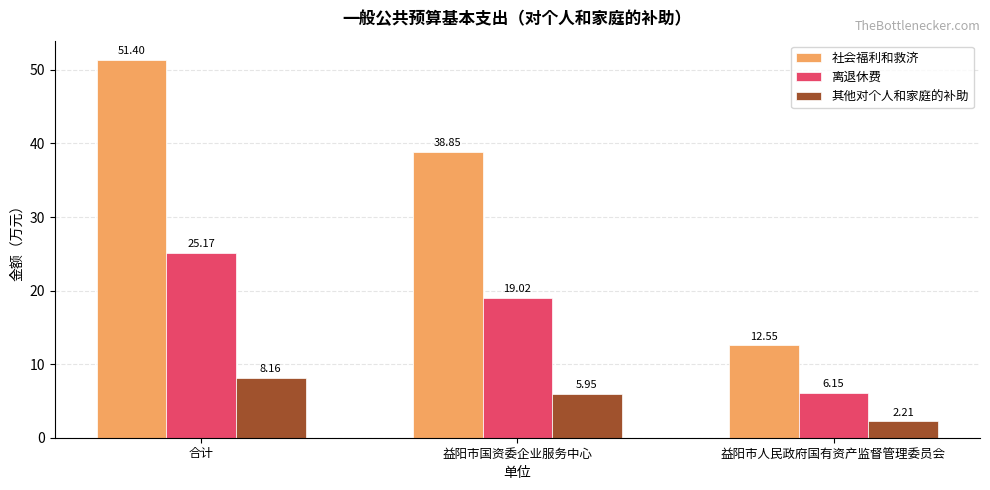

What is the difference between the maximum and minimum values in the 离退休费 series?

19.0